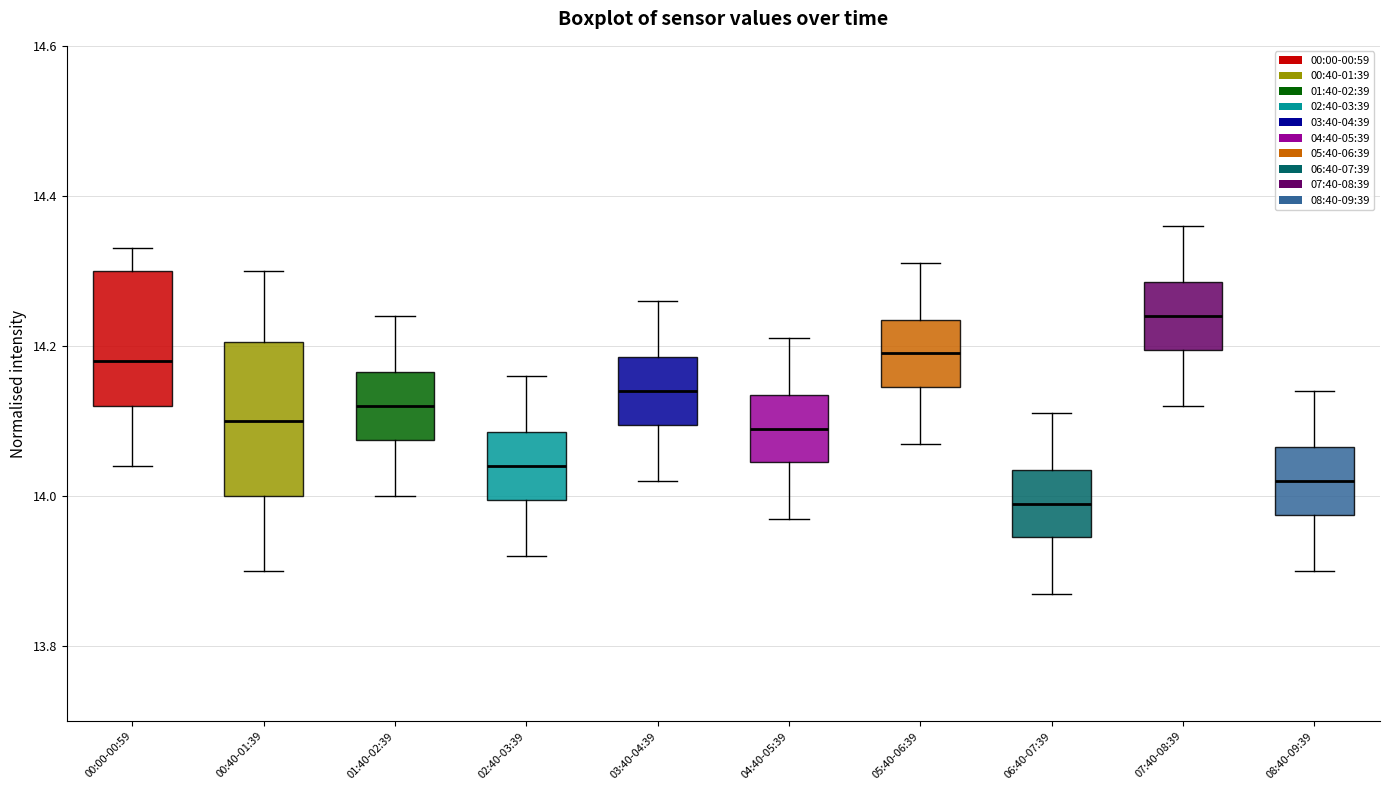

Which box is the tallest, from its lower edge to its upper edge?

00:40-01:39